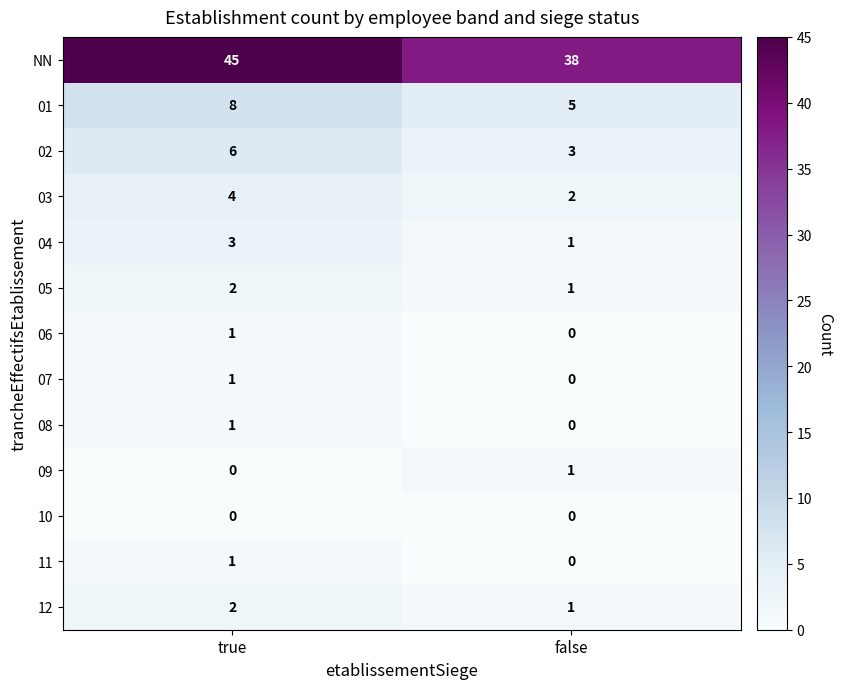

At how many categories does at least one series exceed 22?

2